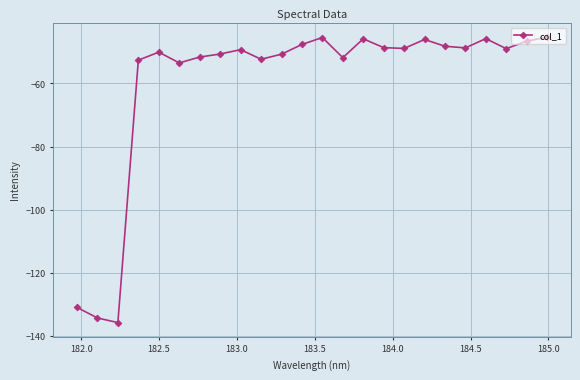

What is the greatest value displayed?

-45.3